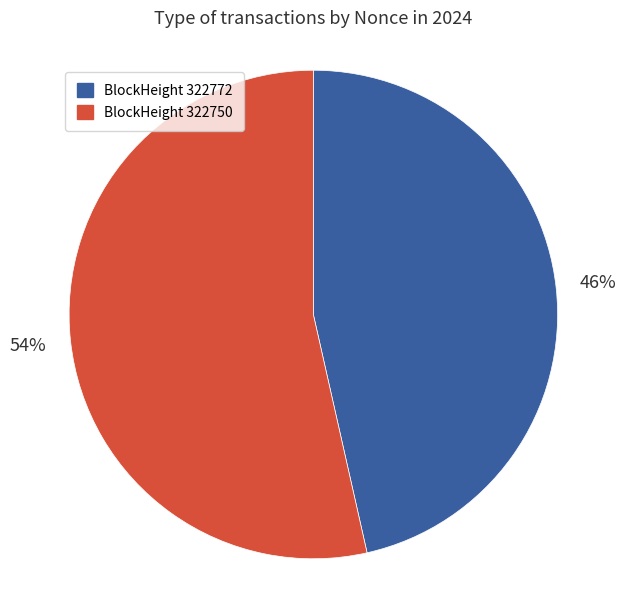

Is there any slice that represents more than half of the pie?

Yes